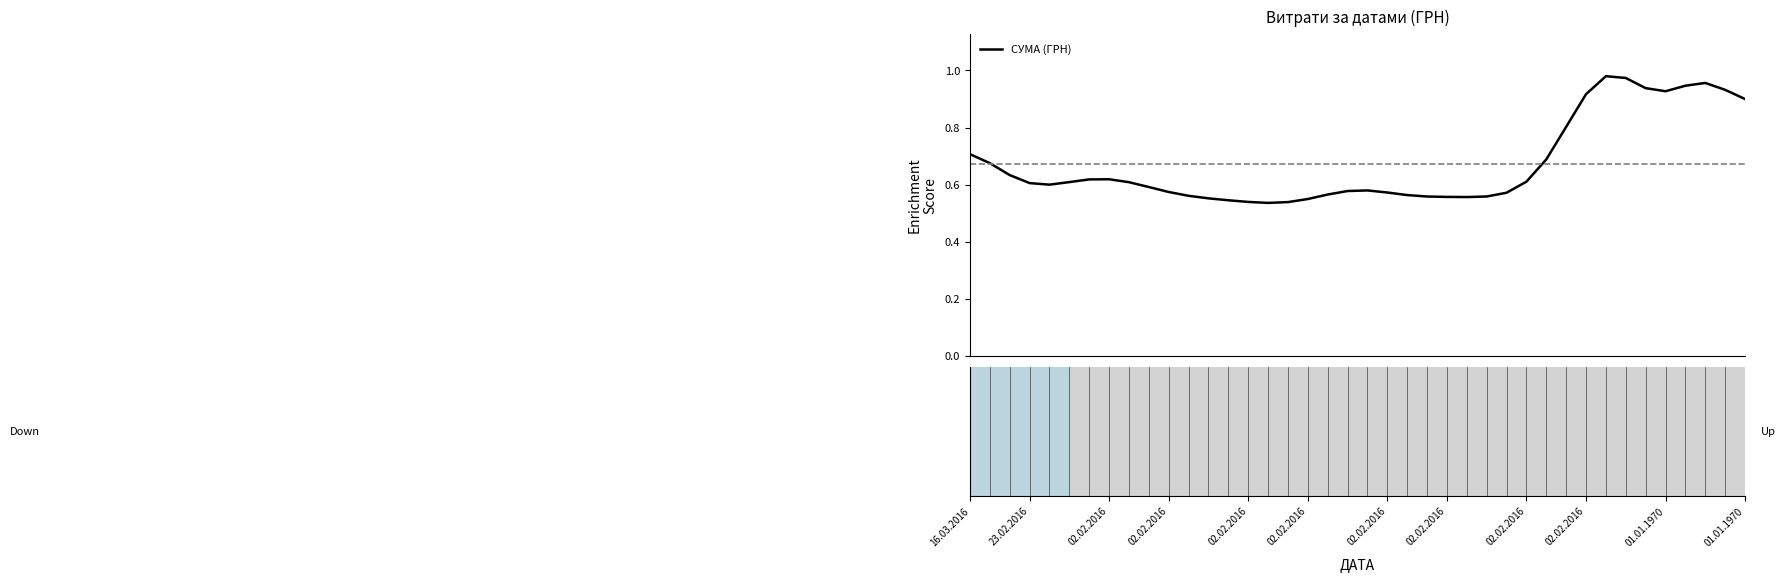

True or false: there are more than 2 points higher than both neighbors.

True